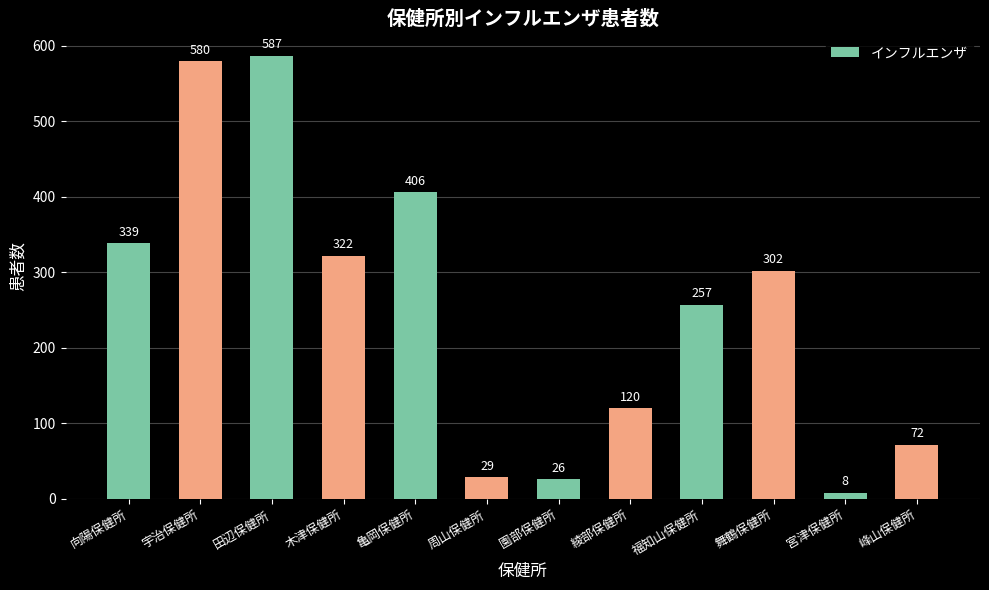

Reading left to right, transcribe all the data shown in this chart.

向陽保健所=339	宇治保健所=580	田辺保健所=587	木津保健所=322	亀岡保健所=406	周山保健所=29	園部保健所=26	綾部保健所=120	福知山保健所=257	舞鶴保健所=302	宮津保健所=8	峰山保健所=72